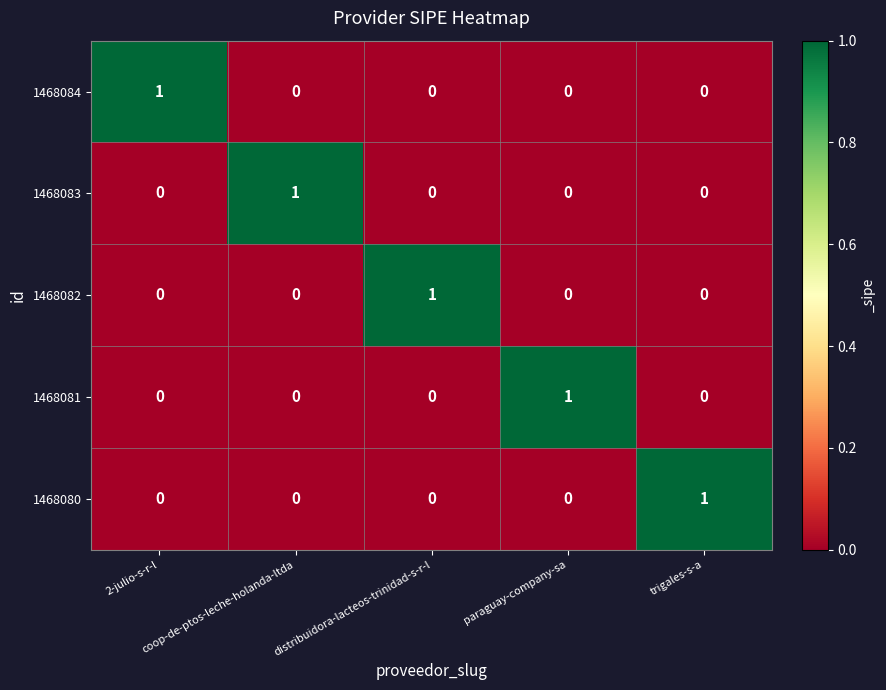

At how many categories does at least one series exceed 0?

5